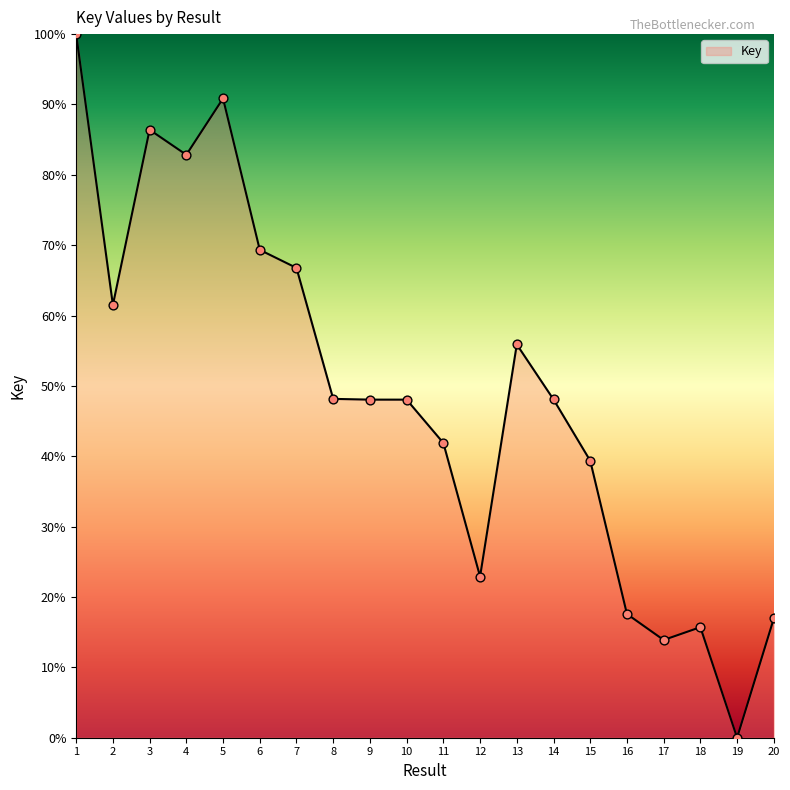

Which has a higher value, 7 or 1?

1